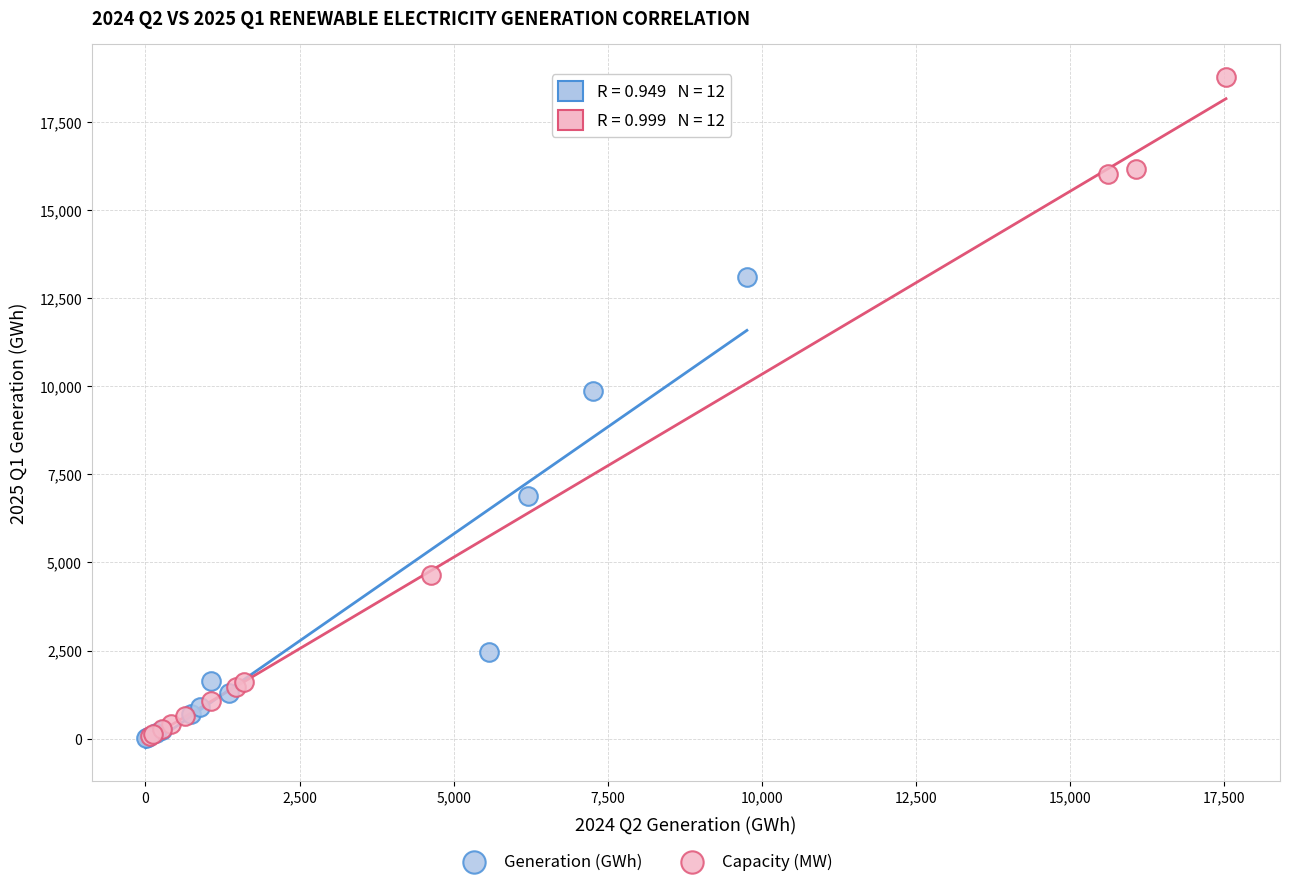

Which series has the largest Y range (max minus min)?

Capacity (MW)